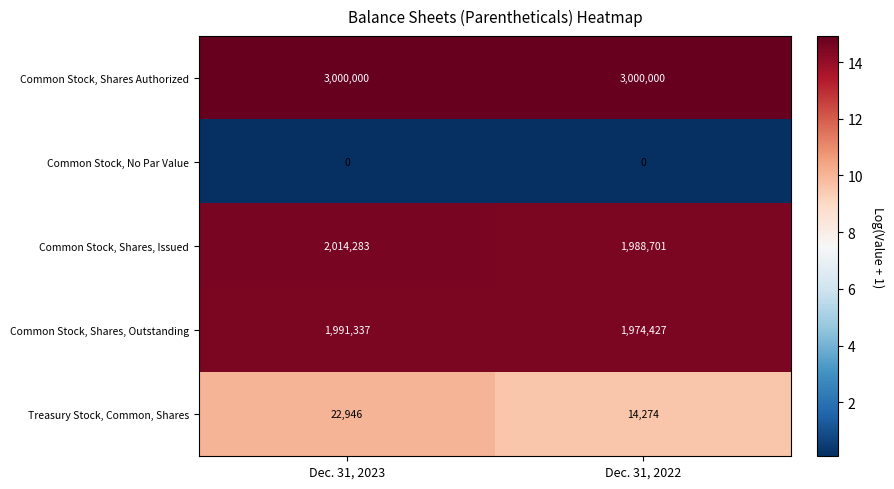

What is the spread (max minus min) of values at Dec. 31, 2022?

3000000